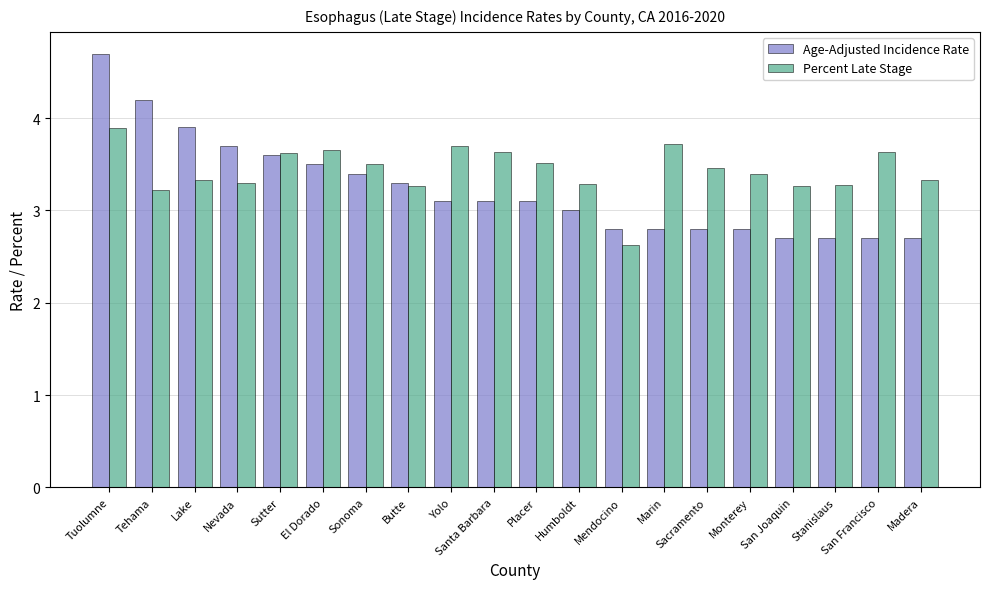

The Age-Adjusted Incidence Rate series shows 2.8 at Sacramento. True or false?

True